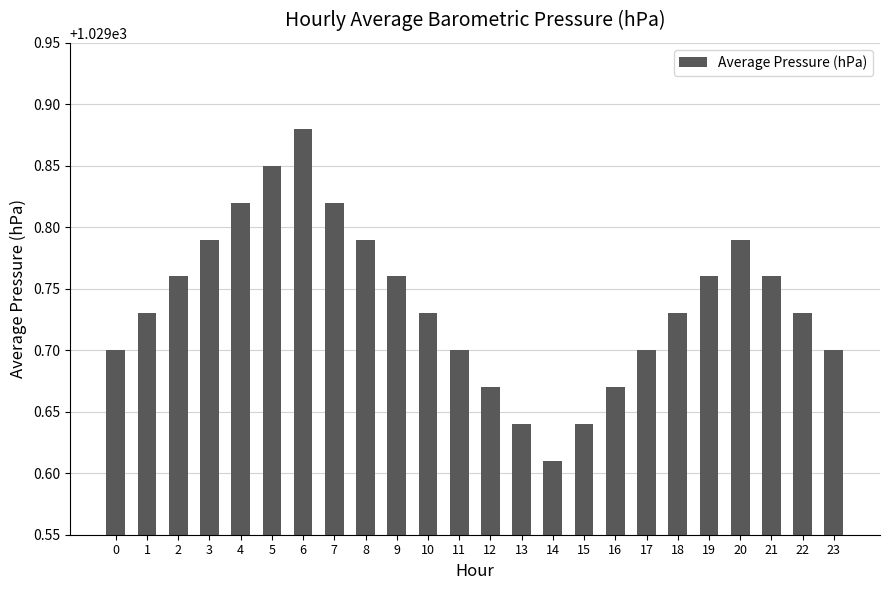

How many categories are shown in the chart?

24